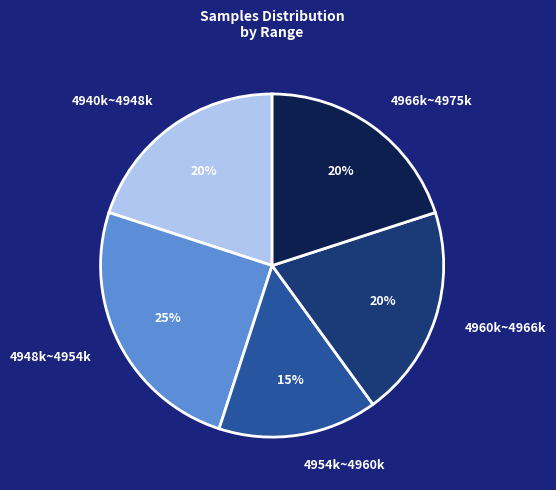

Between 4966k~4975k and 4954k~4960k, which is larger?

4966k~4975k